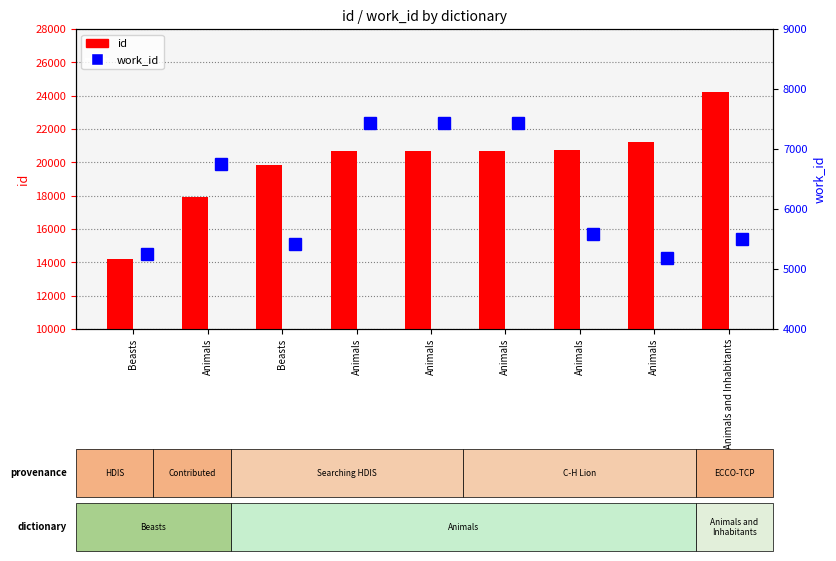

What are all the series names shown in the legend?

id, work_id